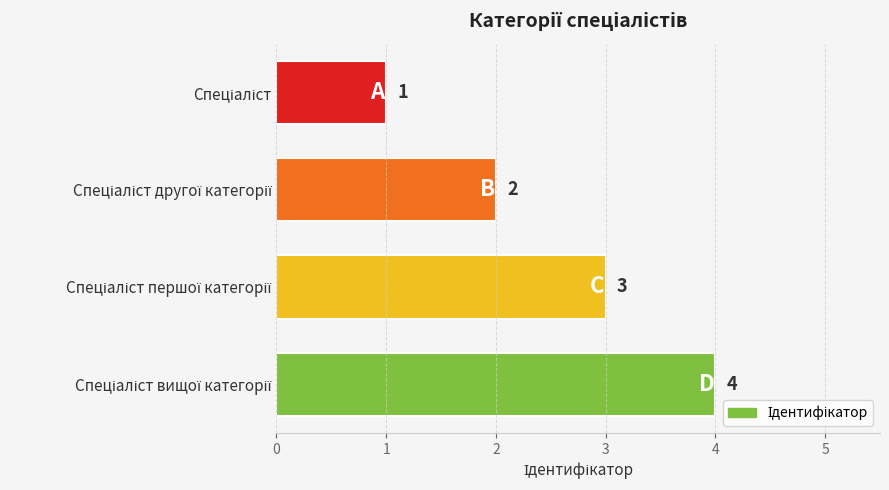

What is the value of the 2nd bar from the top?

2